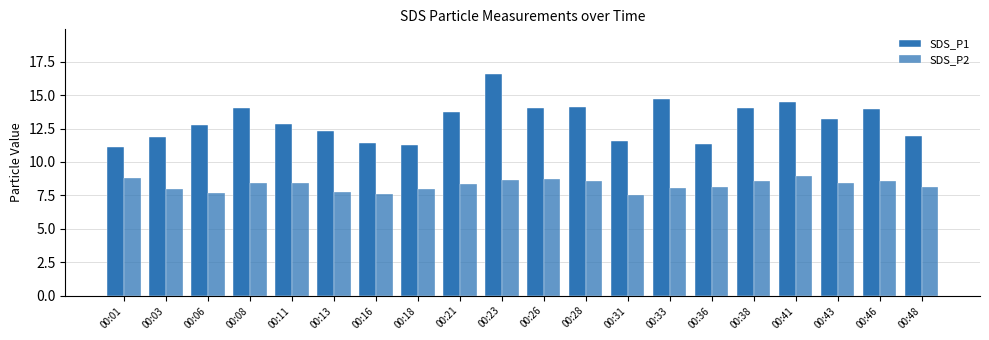

How many distinct data groups are displayed?

2